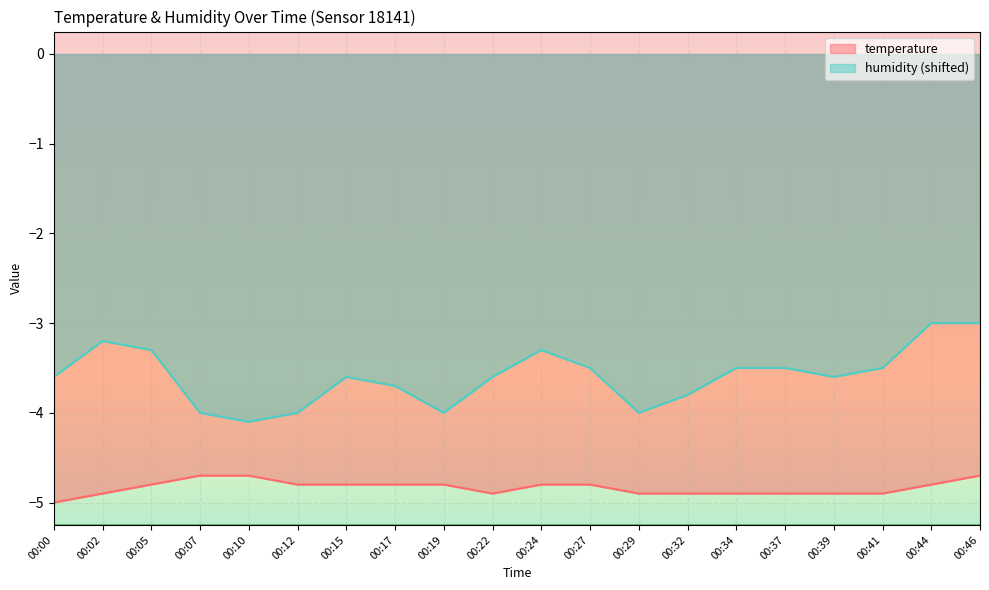

Reading left to right, transcribe all the data shown in this chart.

temperature: -5.0	-4.9	-4.8	-4.7	-4.7	-4.8	-4.8	-4.8	-4.8	-4.9	-4.8	-4.8	-4.9	-4.9	-4.9	-4.9	-4.9	-4.9	-4.8	-4.7
humidity: -3.6	-3.2	-3.3	-4.0	-4.1	-4.0	-3.6	-3.7	-4.0	-3.6	-3.3	-3.5	-4.0	-3.8	-3.5	-3.5	-3.6	-3.5	-3.0	-3.0